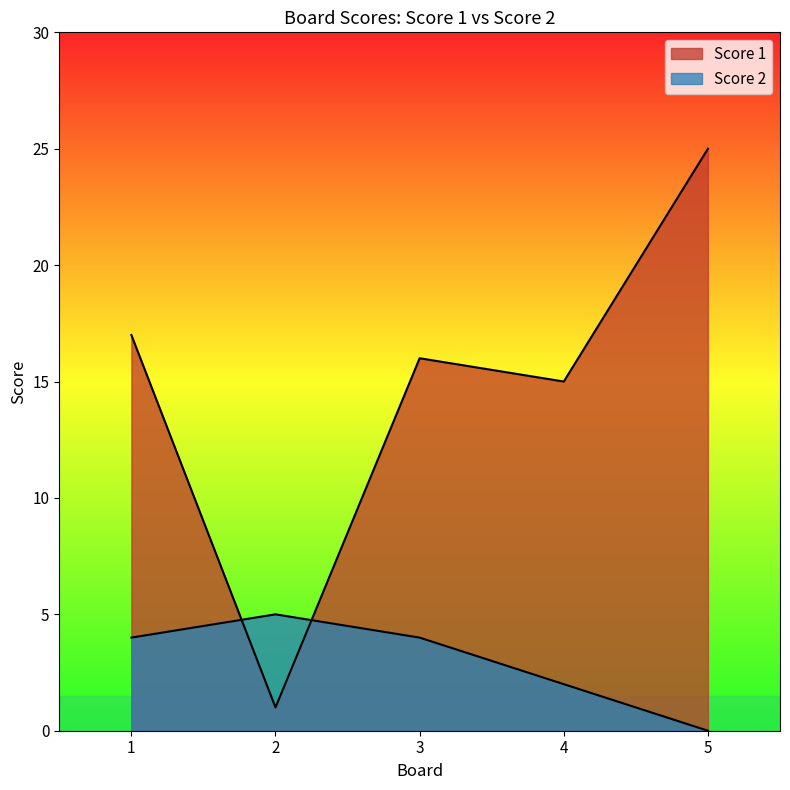

Reading right to left, list all the values displayed in this chart.

Score 1: 25	15	16	1	17
Score 2: 0	2	4	5	4